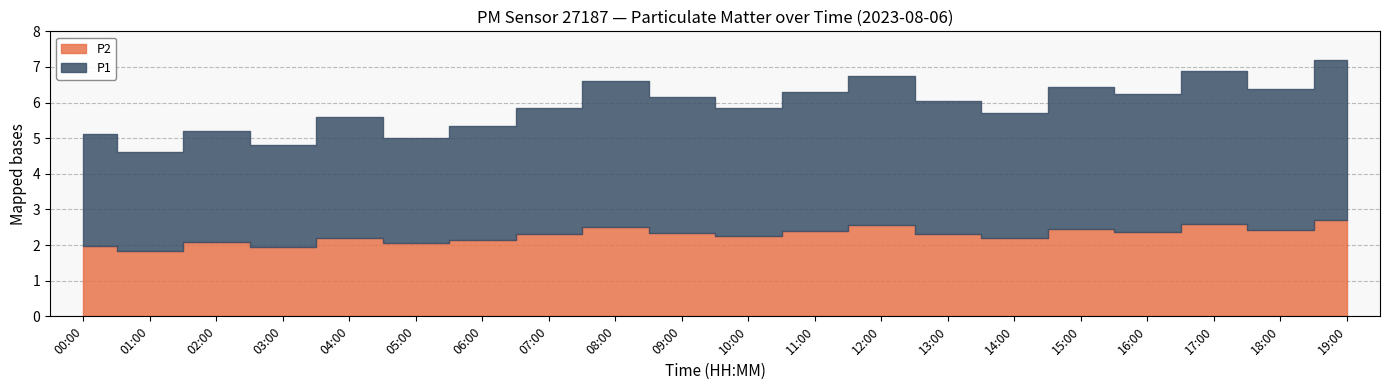

Between 09:00 and 14:00, which series saw the biggest shift?

P1